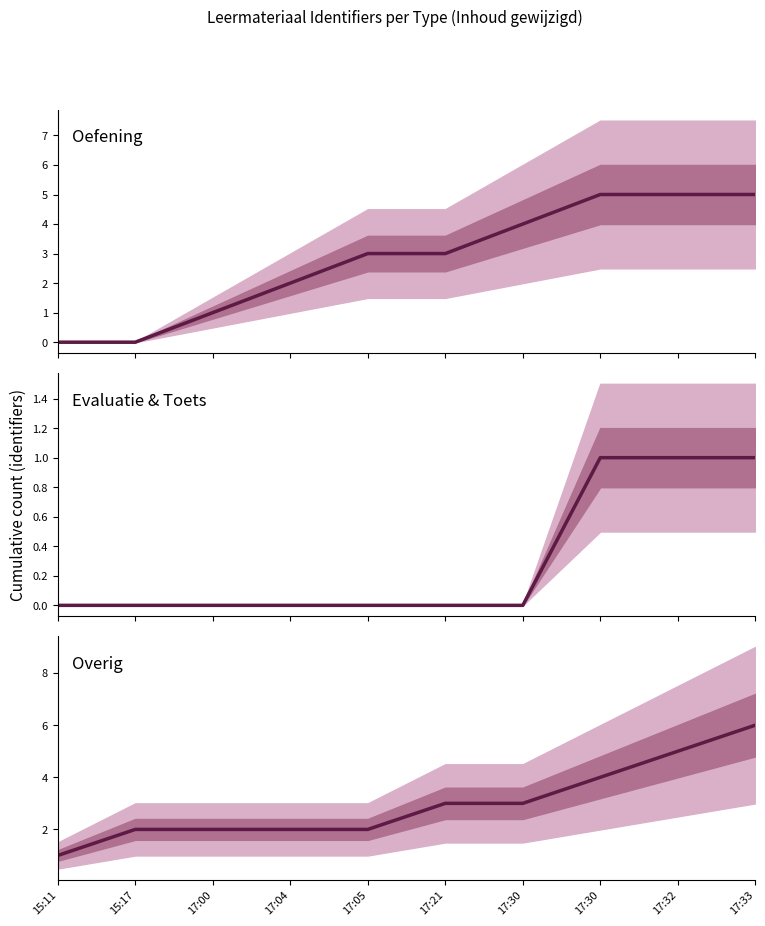

Between 17:05 and 17:00, which is larger?

17:05